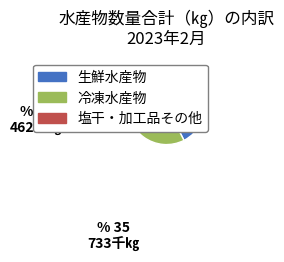

Which category has the biggest portion of the pie?

生鮮水産物